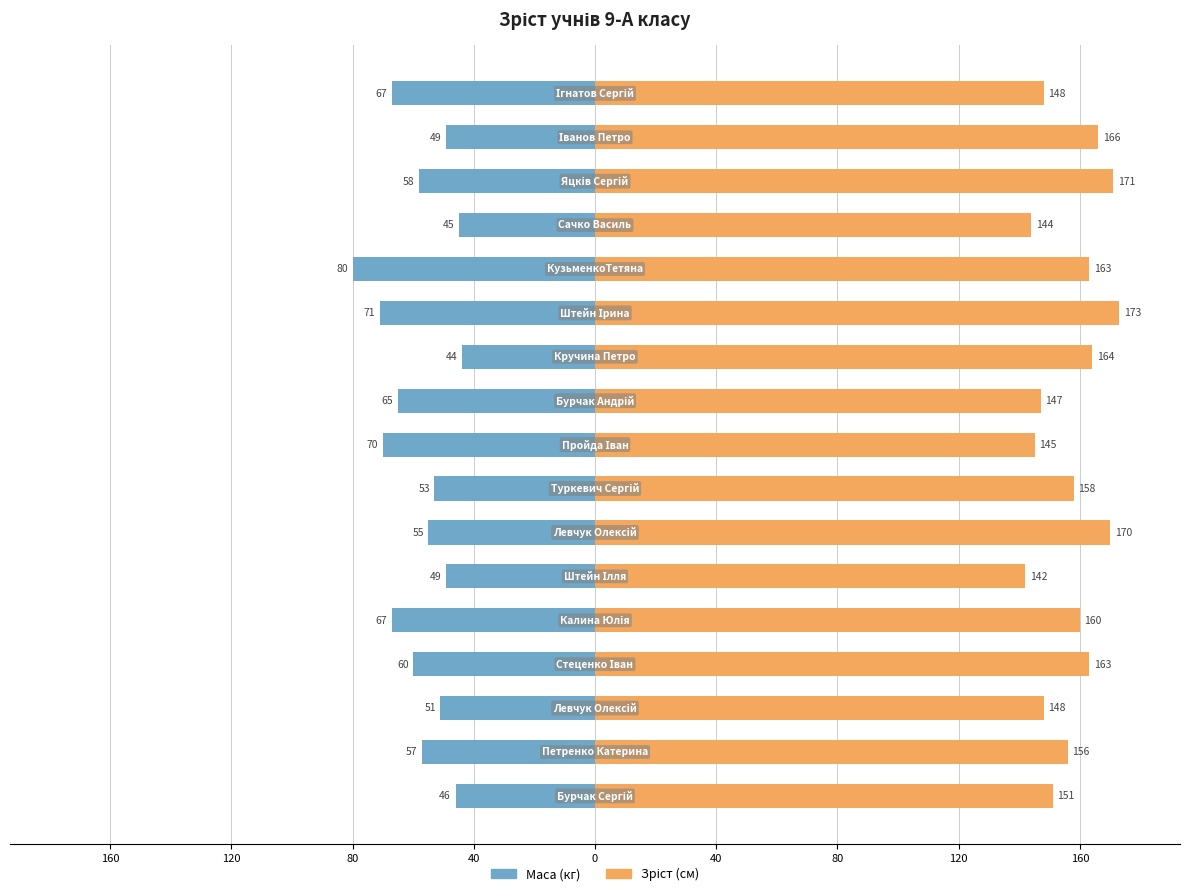

The Маса (кг) series shows -83 at 80. True or false?

False